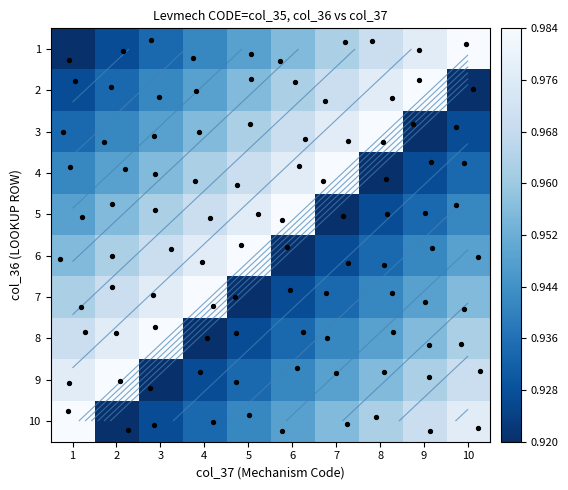

Which series has the widest spread of values?

1